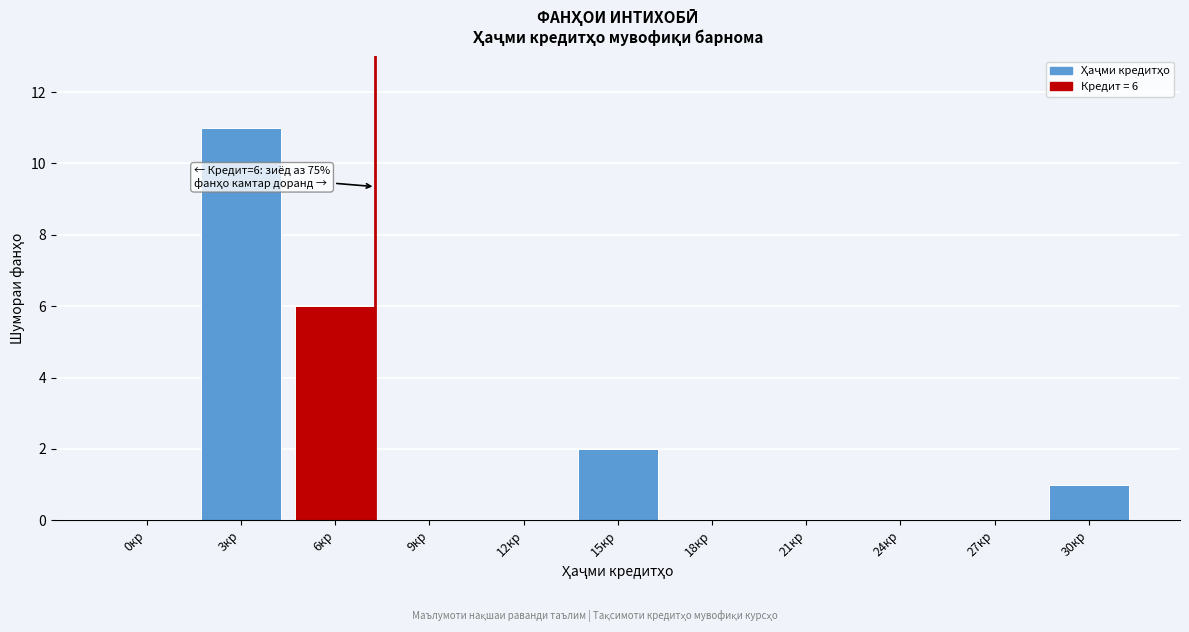

Reading right to left, list all the values displayed in this chart.

30кр=1	27кр=0	24кр=0	21кр=0	18кр=0	15кр=2	12кр=0	9кр=0	6кр=6	3кр=11	0кр=0